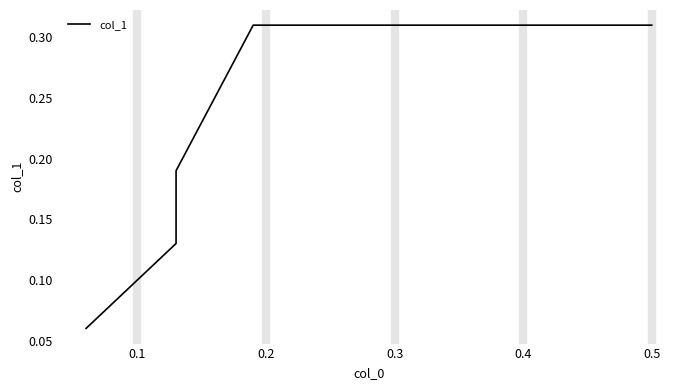

True or false: the data shows 0.3 at 0.5.

True